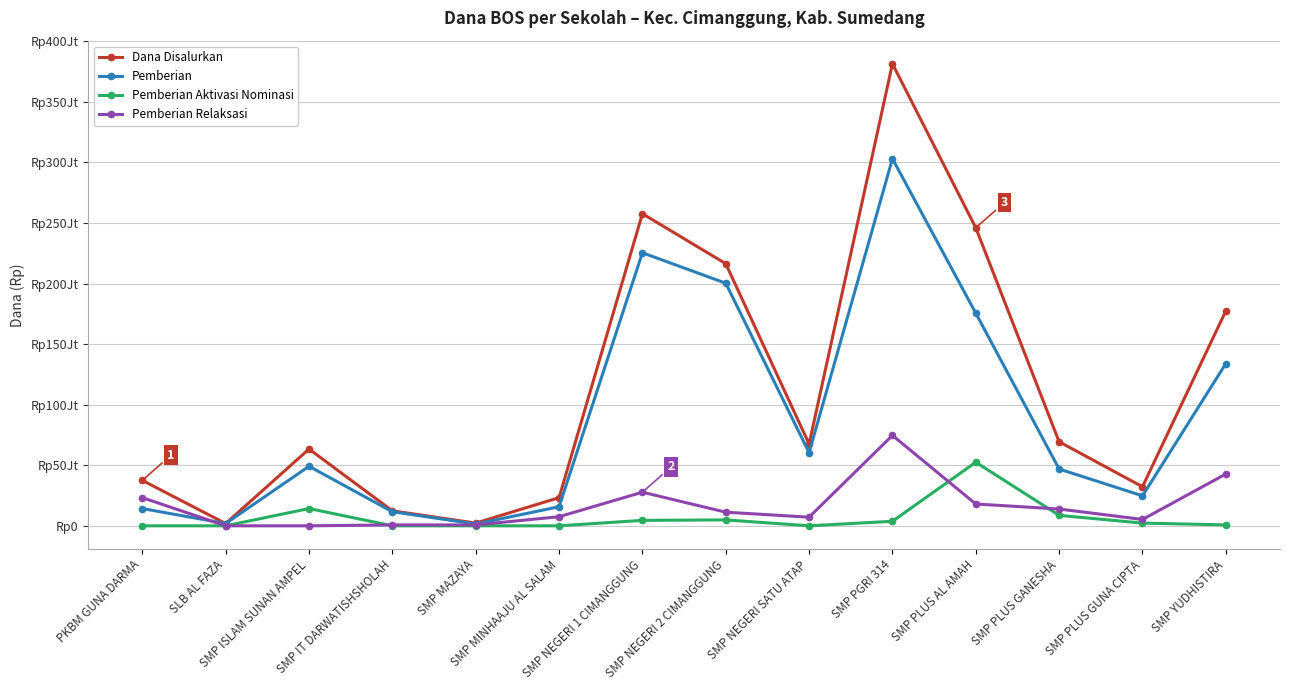

Rank the series at SMP NEGERI 1 CIMANGGUNG from lowest to highest value.

Pemberian Aktivasi Nominasi, Pemberian Relaksasi, Pemberian, Dana Disalurkan